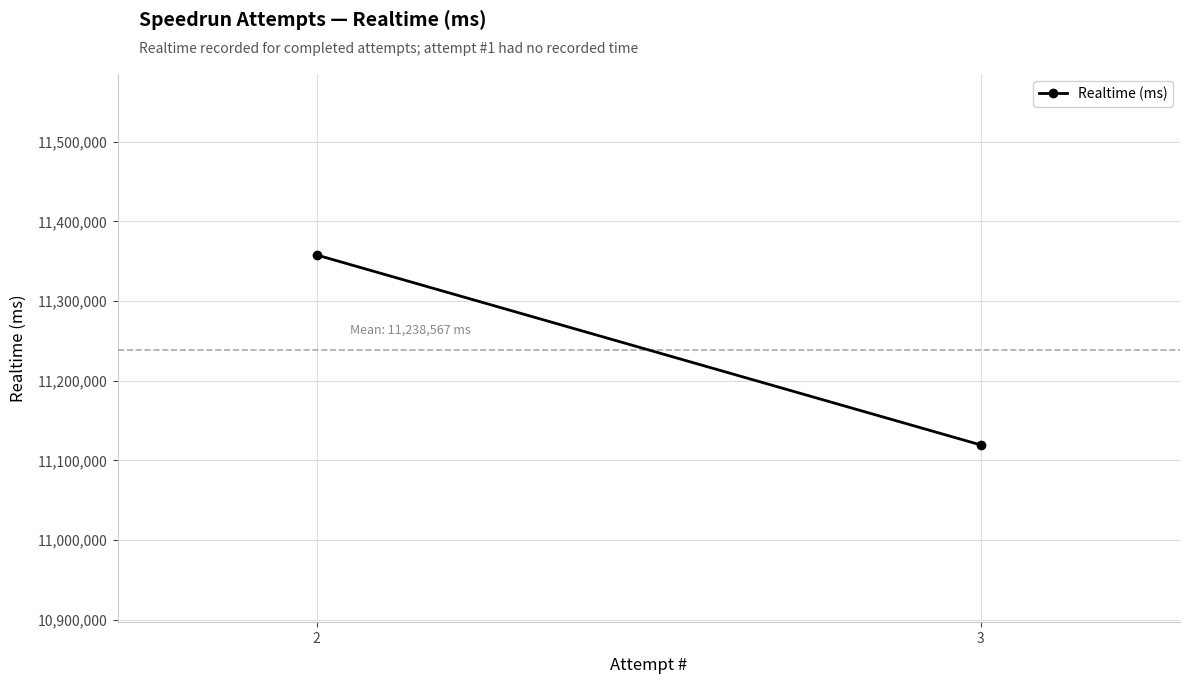

What is the average value?

11238567